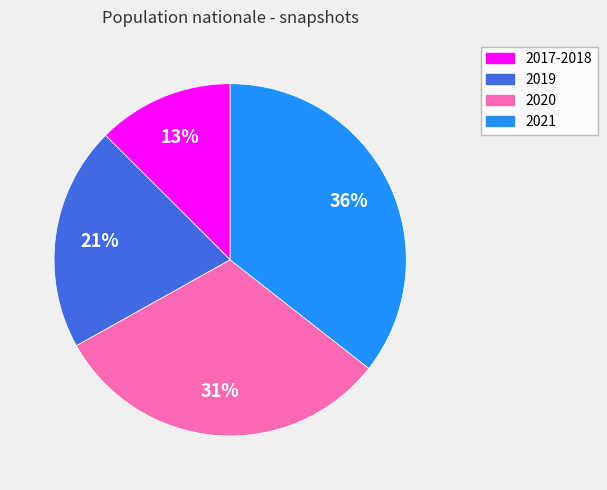

Which has a higher value, 2019 or 2020?

2020